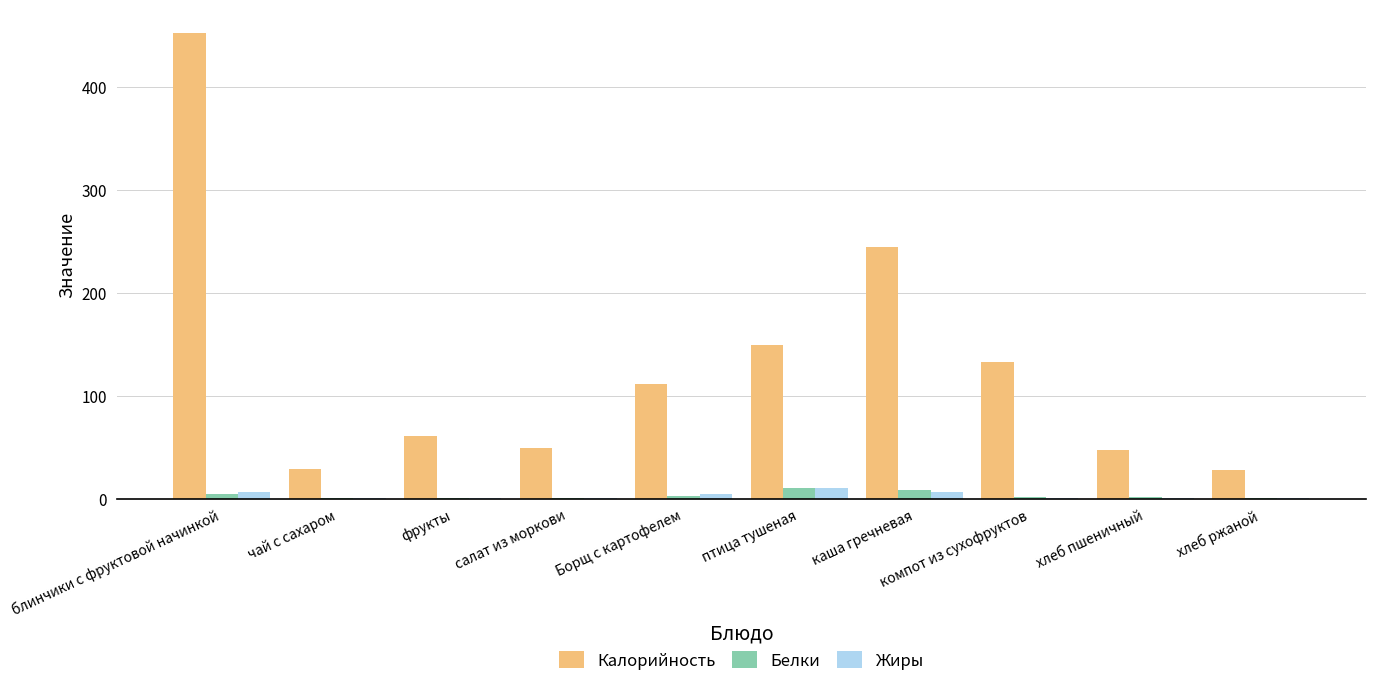

What is the greatest value displayed?

452.3